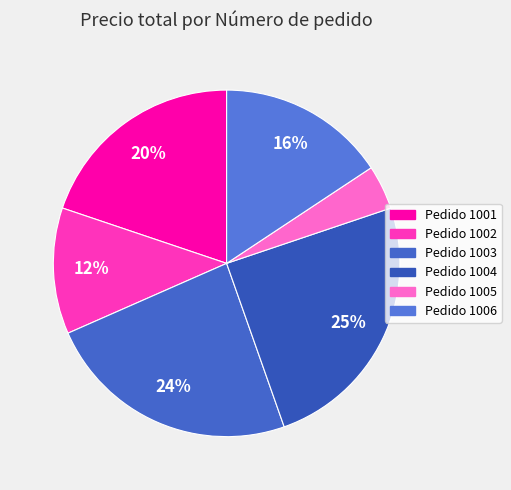

How many segments does this pie chart have?

6